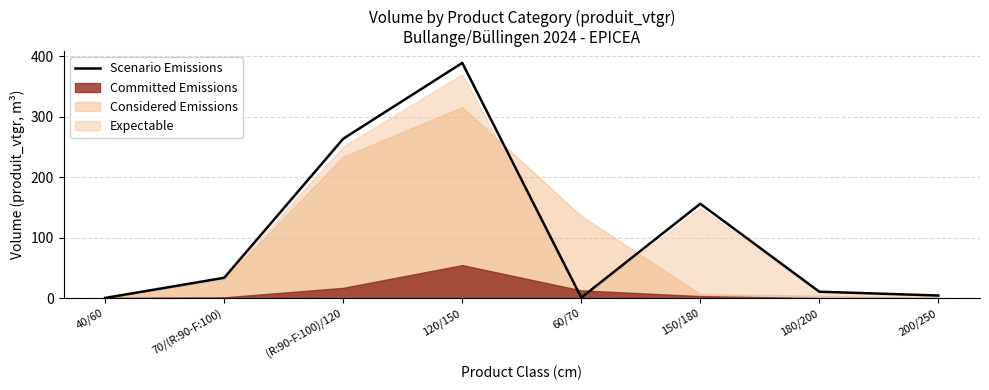

True or false: there are more than 0 points higher than both neighbors.

True